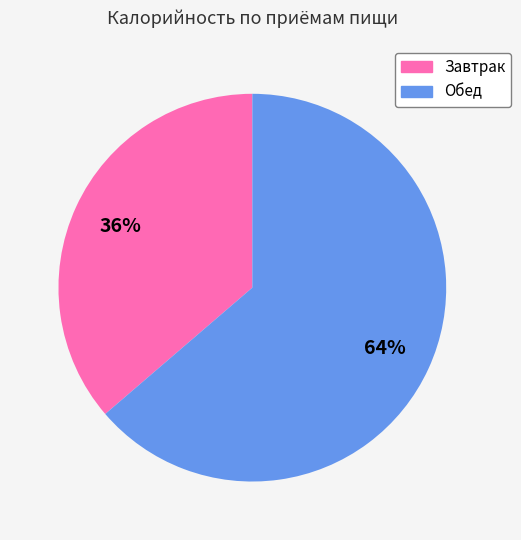

True or false: Обед accounts for 78% of the total.

False